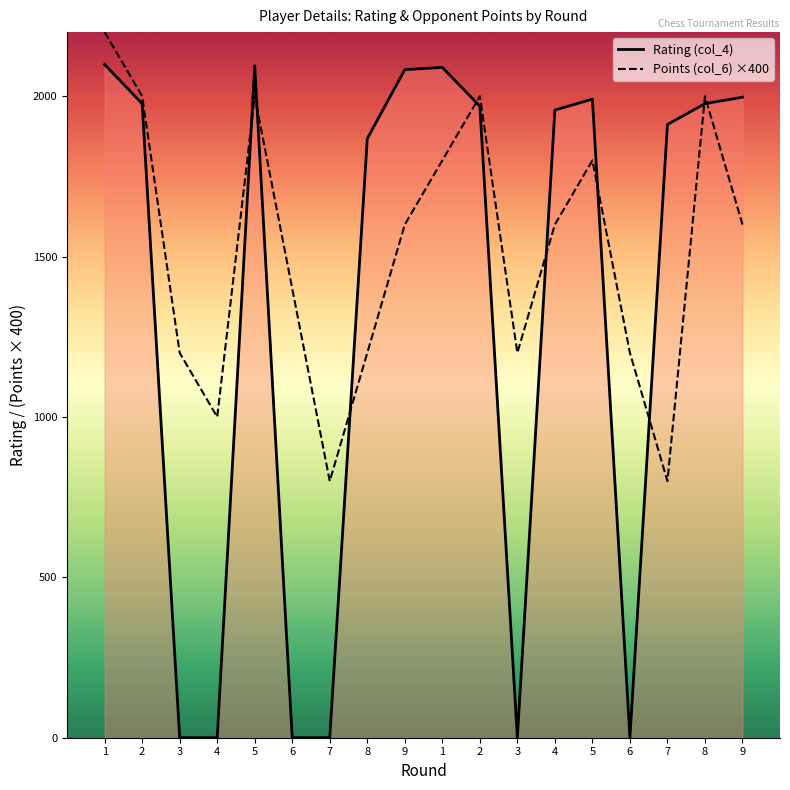

Which label corresponds to the smallest value in the chart?

3